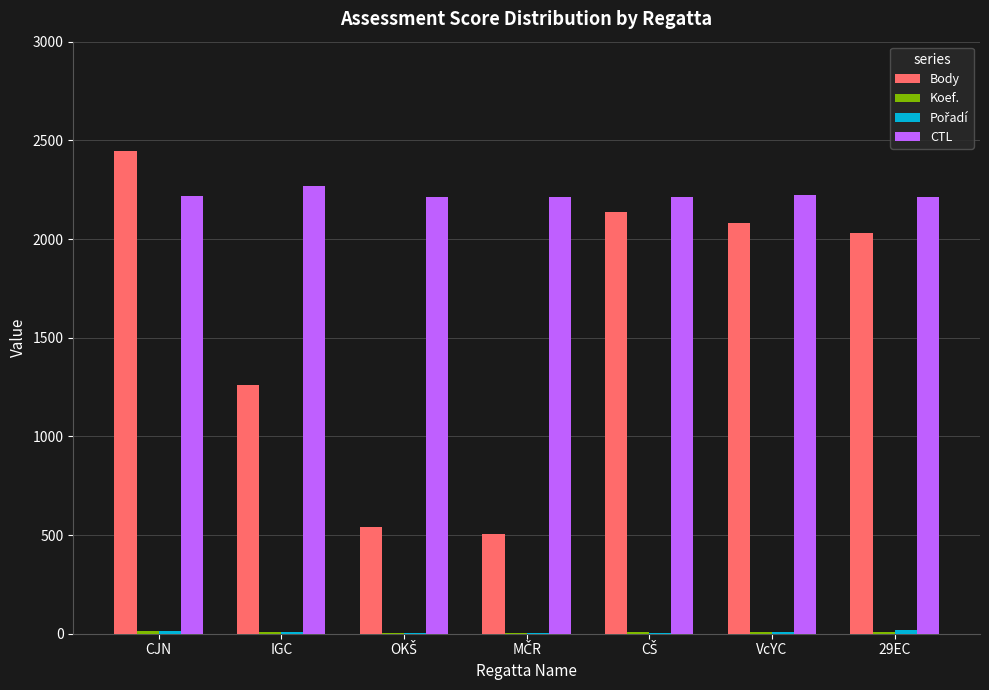

Which label corresponds to the largest value in the chart?

CJN